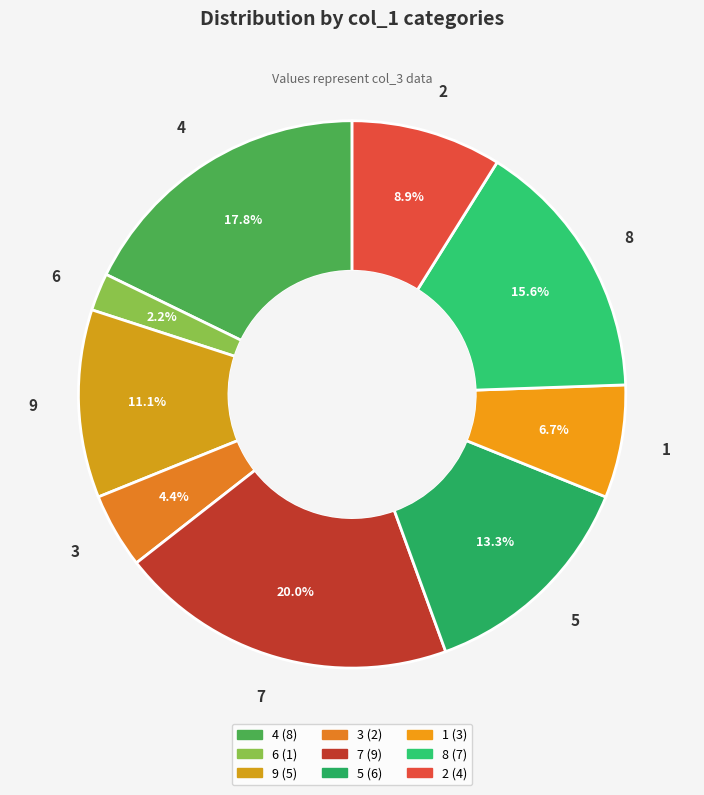

Does 2 account for over 50% of the chart?

No